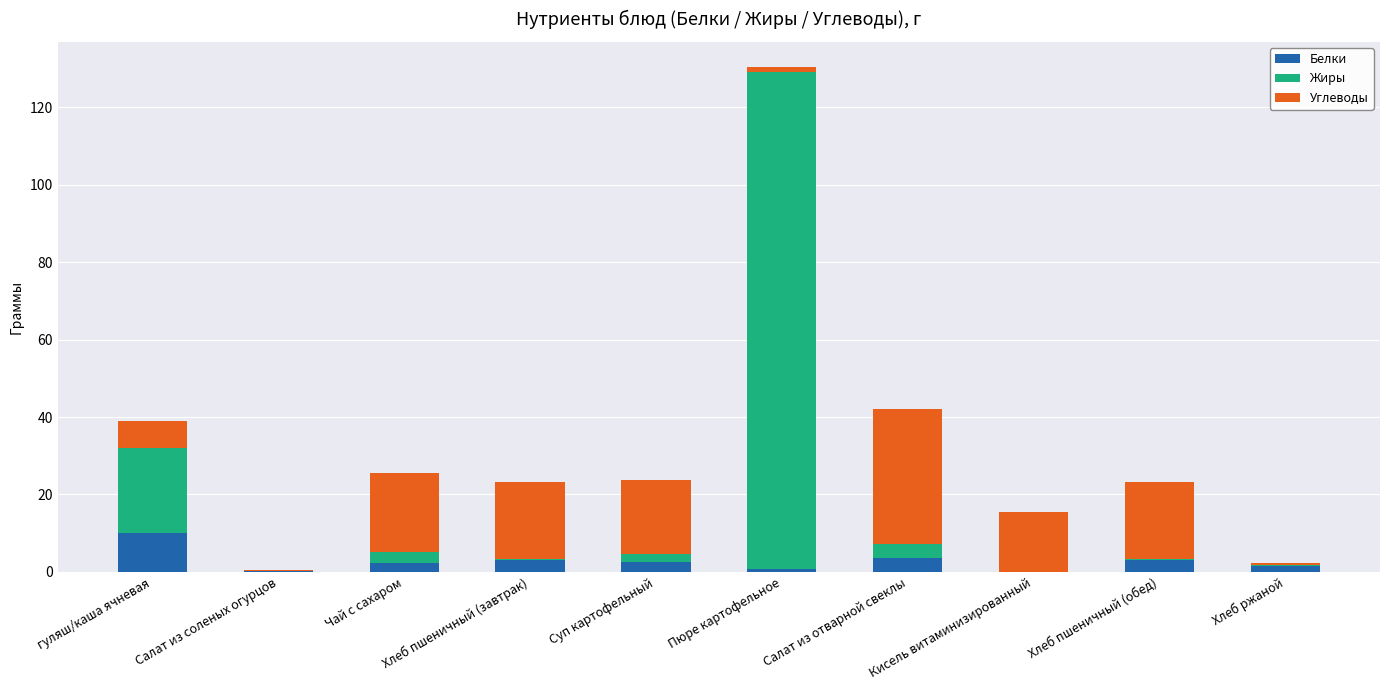

Count the number of data series in this chart.

3